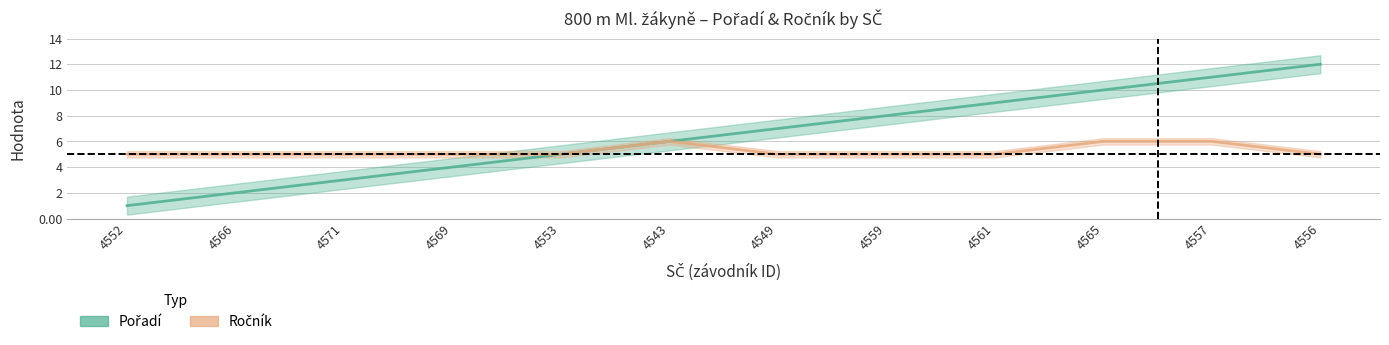

Reading left to right, transcribe all the data shown in this chart.

Pořadí: 4552=1	4566=2	4571=3	4569=4	4553=5	4543=6	4549=7	4559=8	4561=9	4565=10	4557=11	4556=12
Ročník: 4552=5	4566=5	4571=5	4569=5	4553=5	4543=6	4549=5	4559=5	4561=5	4565=6	4557=6	4556=5